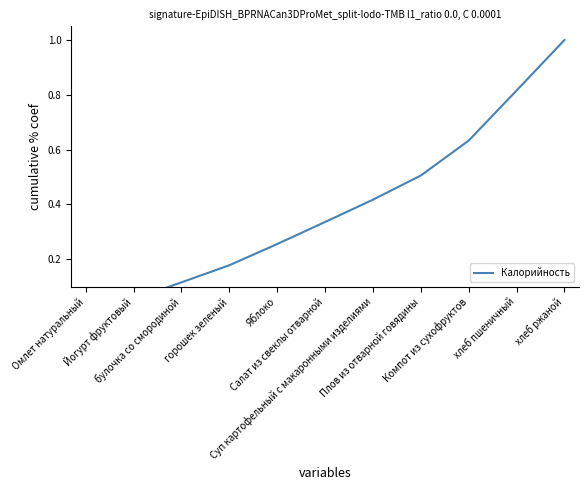

Reading left to right, transcribe all the data shown in this chart.

0.0	0.1	0.1	0.2	0.3	0.3	0.4	0.5	0.6	0.8	1.0